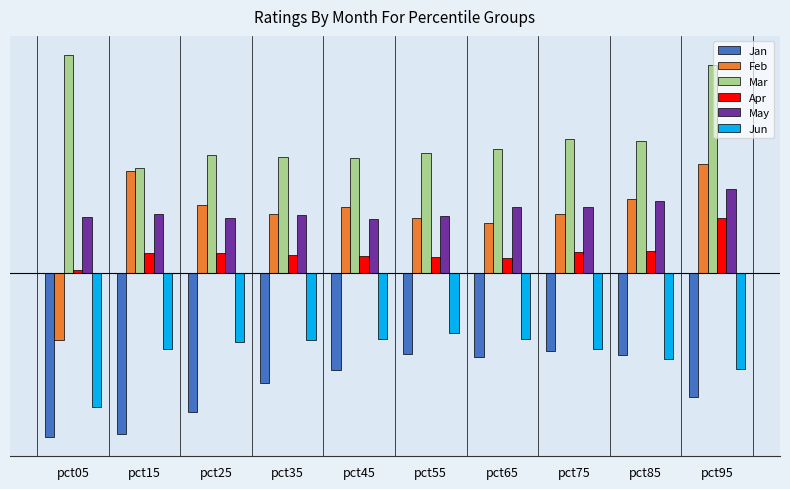

The value of Mar at pct55 is 0.6. True or false?

True